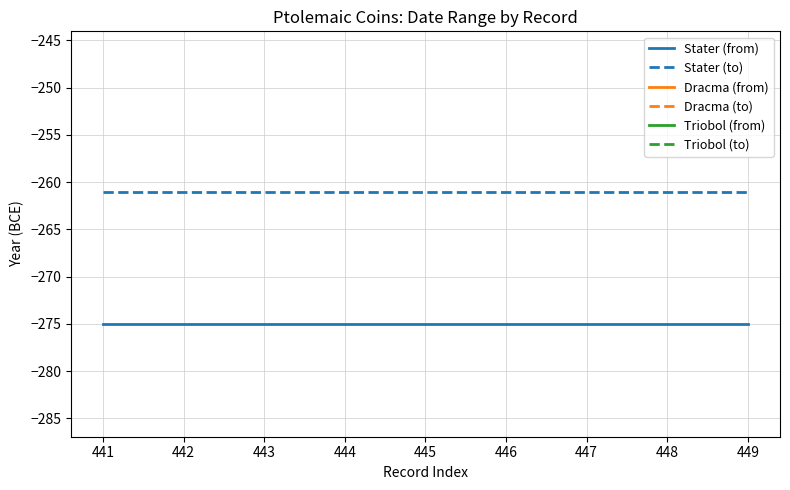

Is the value of Stater (from) at 446 greater than the value of Stater (to) at 441?

No